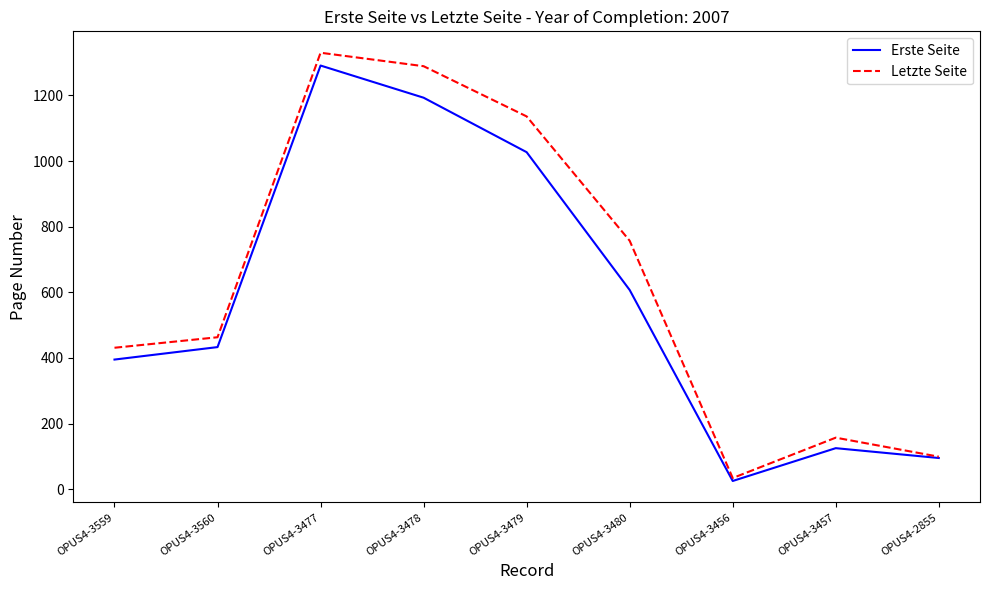

Between OPUS4-3478 and OPUS4-2855, which series saw the biggest shift?

Letzte Seite